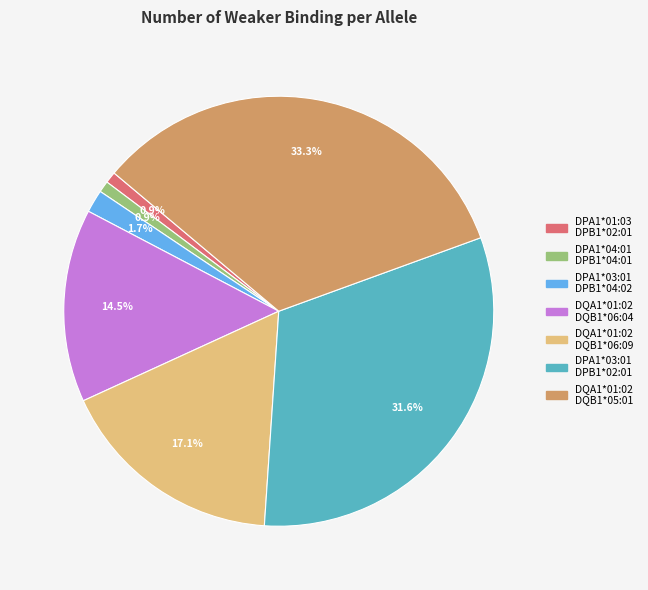

To the nearest percent, what is the average slice percentage?

14%